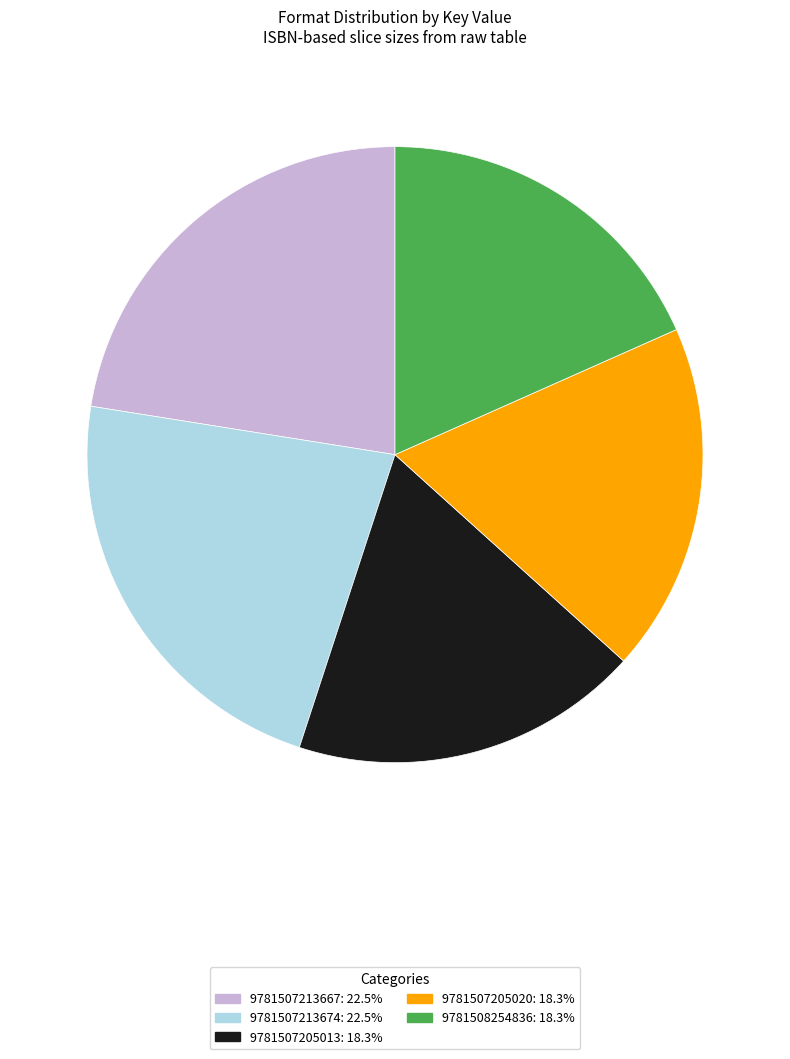

Is there a majority slice in this chart?

No